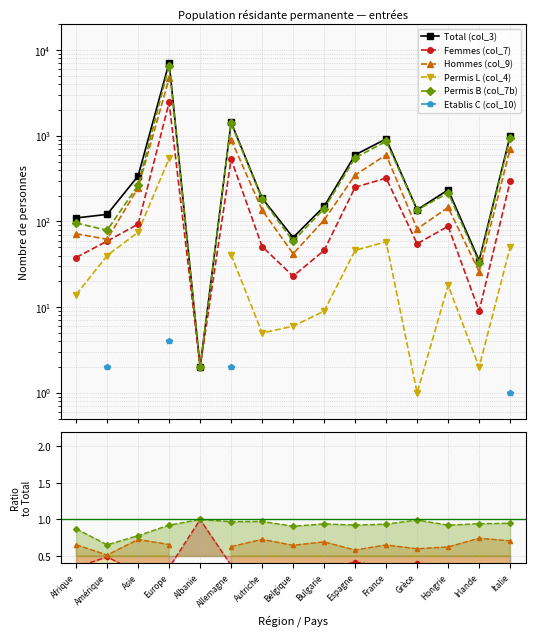

Is it true that Permis B (col_7b) equals 0.9 at Espagne?

True